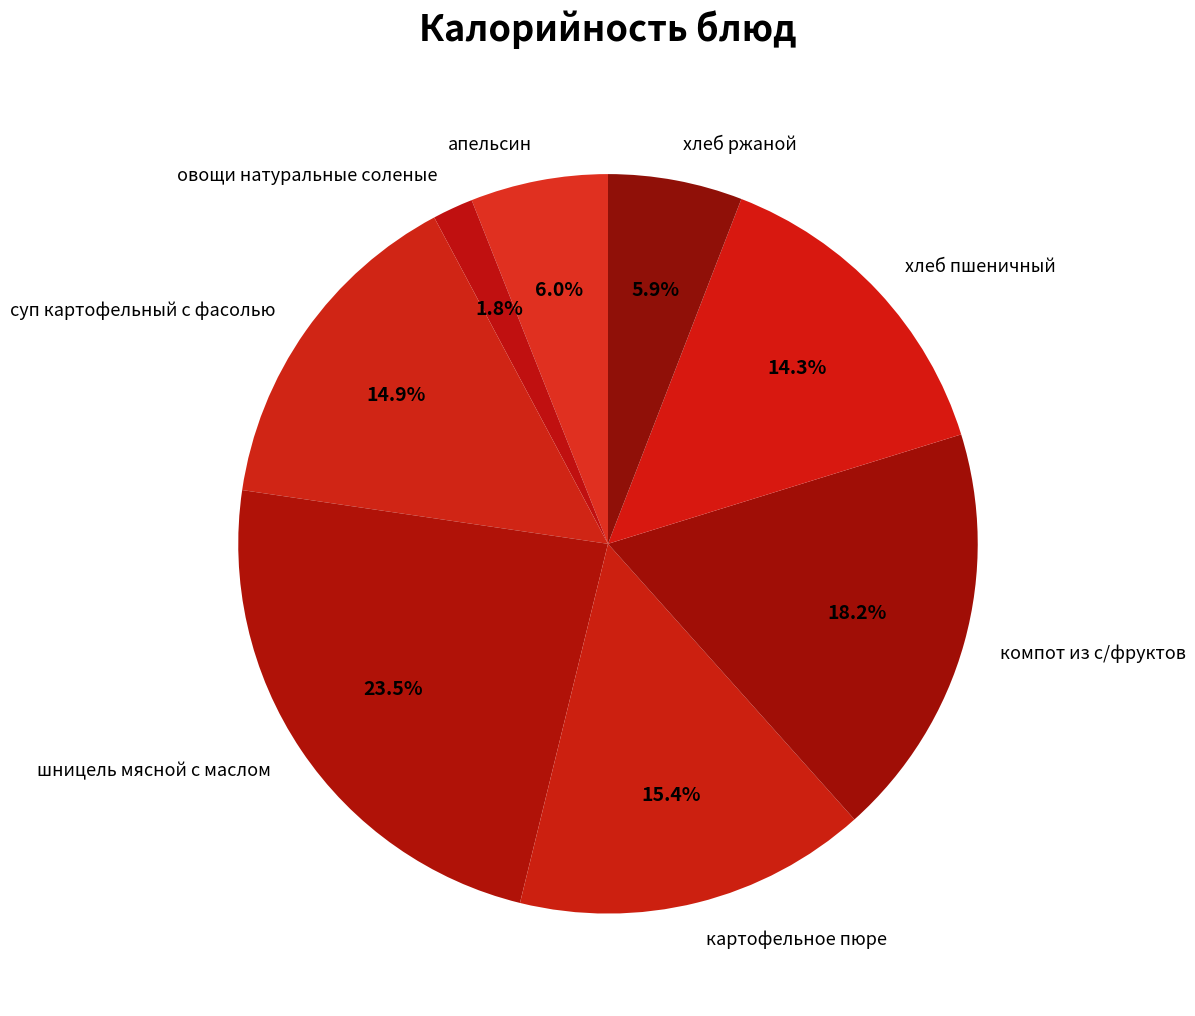

To the nearest percent, what is the difference between the шницель мясной с маслом and хлеб пшеничный slice percentages?

9%